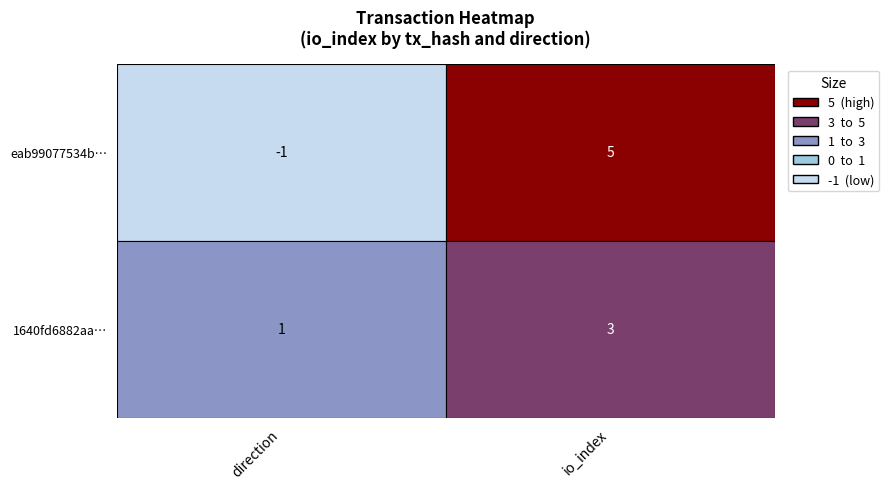

How many categories are shown in the chart?

2